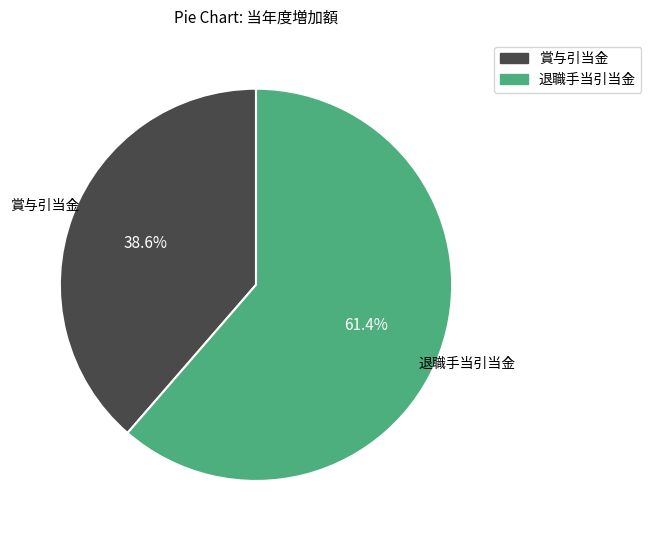

The 賞与引当金 slice represents 39% of the pie. True or false?

True